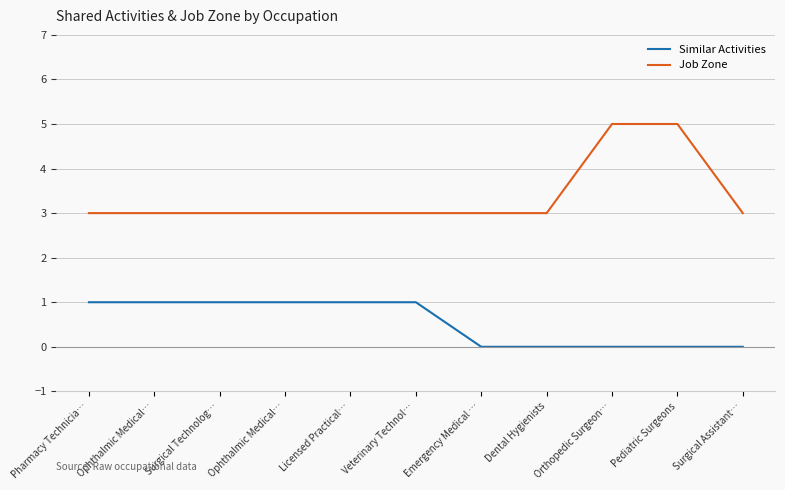

Does the chart have visible grid lines?

Yes